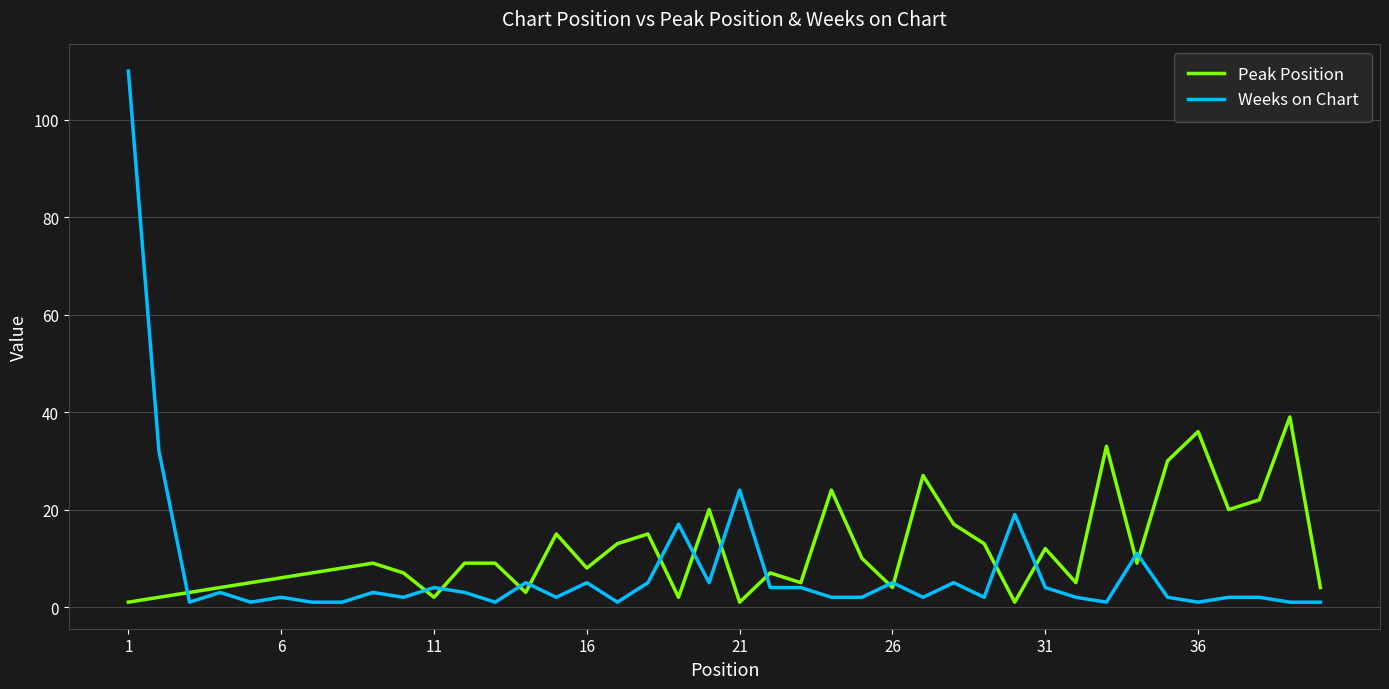

Rank the series by their maximum value, from lowest to highest.

Peak Position, Weeks on Chart